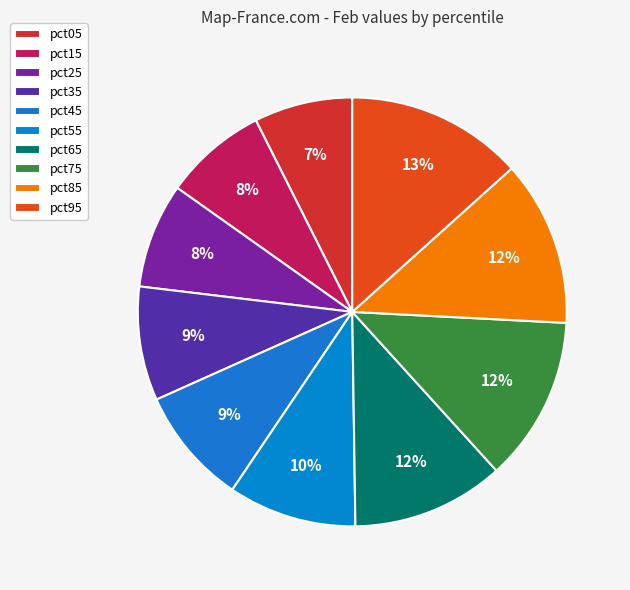

Is there a majority slice in this chart?

No